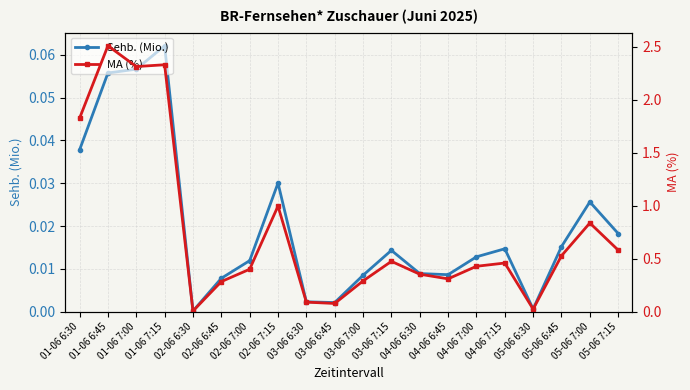

At how many categories does at least one series exceed 0?

20